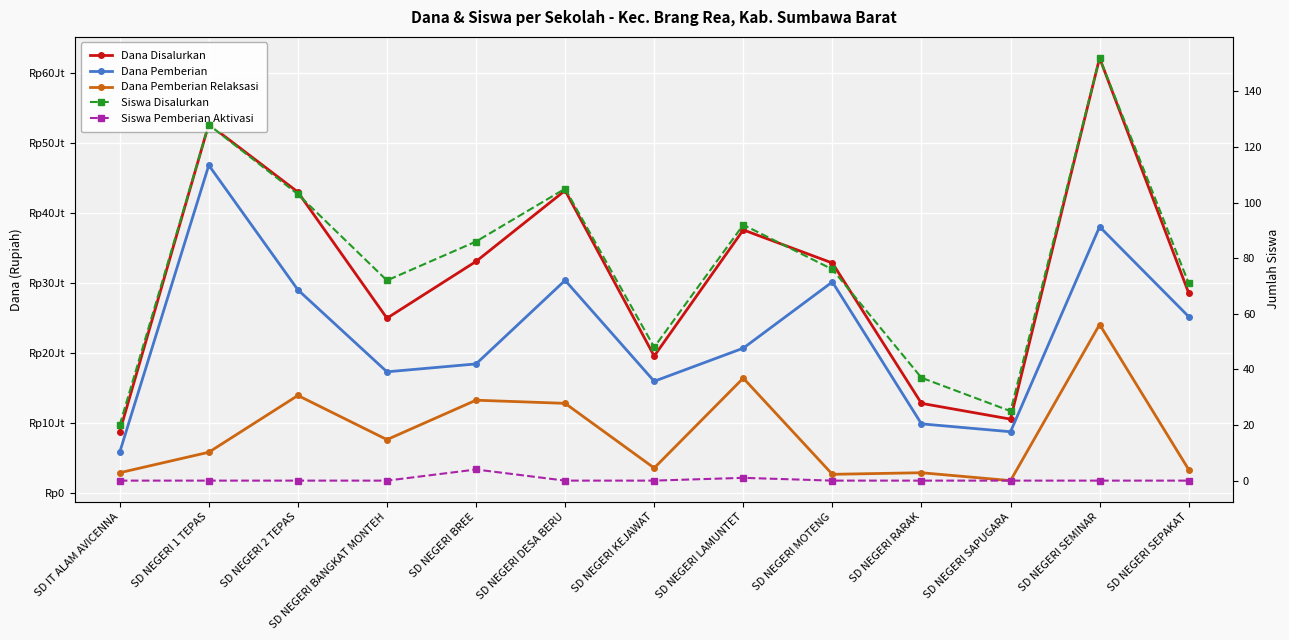

What is the difference between the highest and lowest values at SD IT ALAM AVICENNA?

8775000